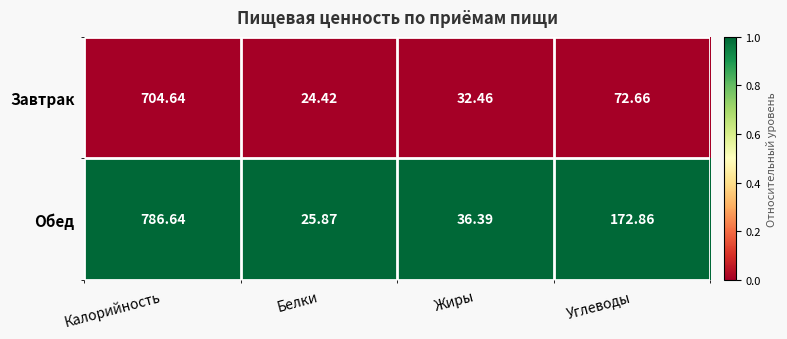

At which category does the chart reach its minimum across all series?

Белки